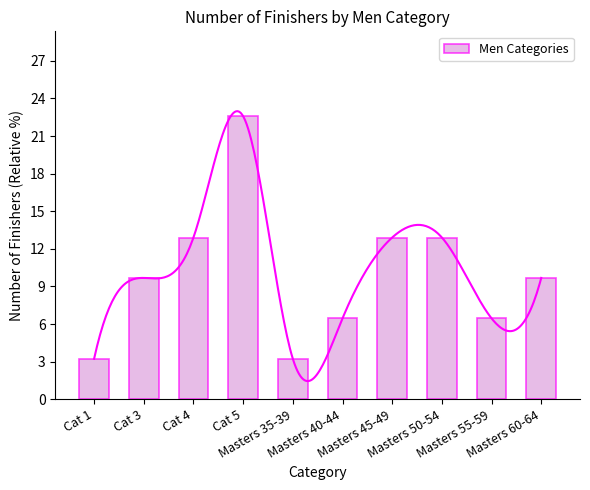

How many data points are less than 9?

4